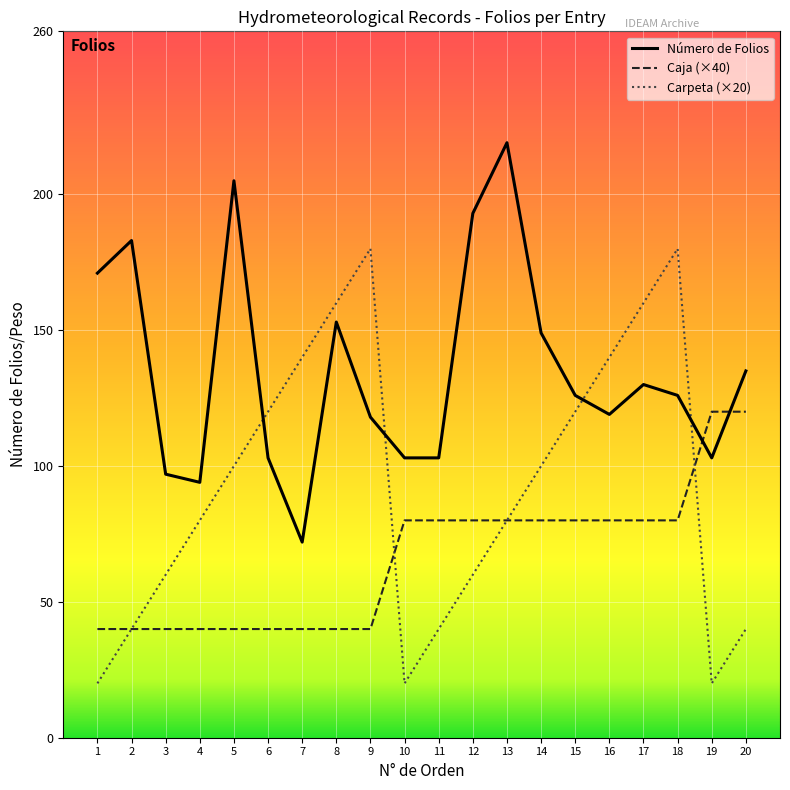

Between 11 and 18, which series saw the biggest shift?

Carpeta (×20)